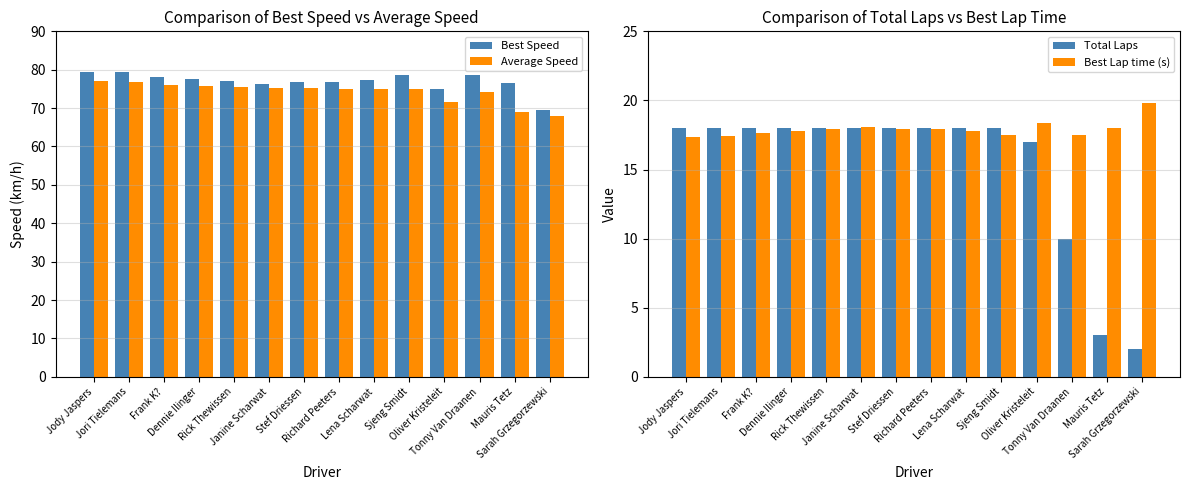

At which label does Average Speed reach its peak?

Jody Jaspers